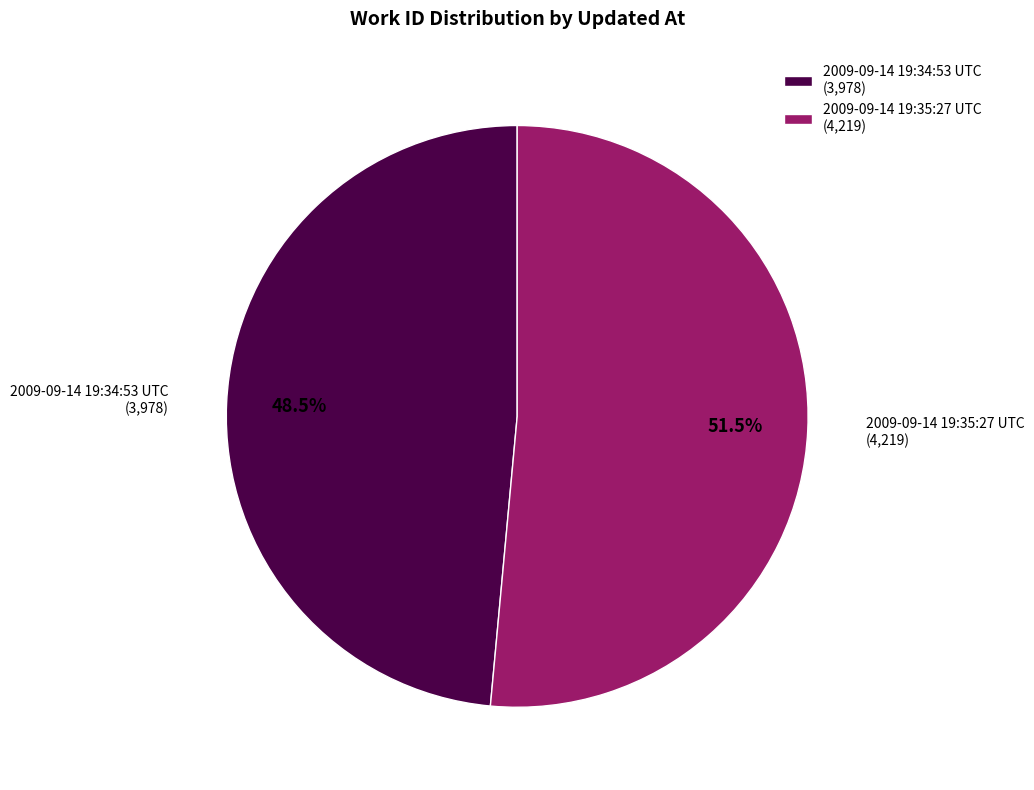

What is the majority slice?

2009-09-14 19:35:27 UTC